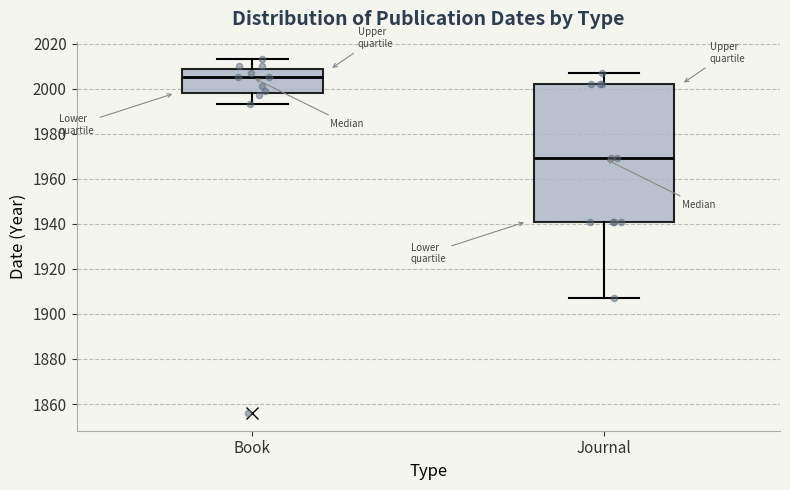

Reading left to right, read every box against the y-axis: the position of its median line, the range the box covers, and the ends of its whiskers. The values are not printed on the chart, so give them approximately, as read against the axis.

Book: median 2006, box 1998 to 2008, whiskers 1994 to 2014
Journal: median 1970, box 1942 to 2002, whiskers 1908 to 2008